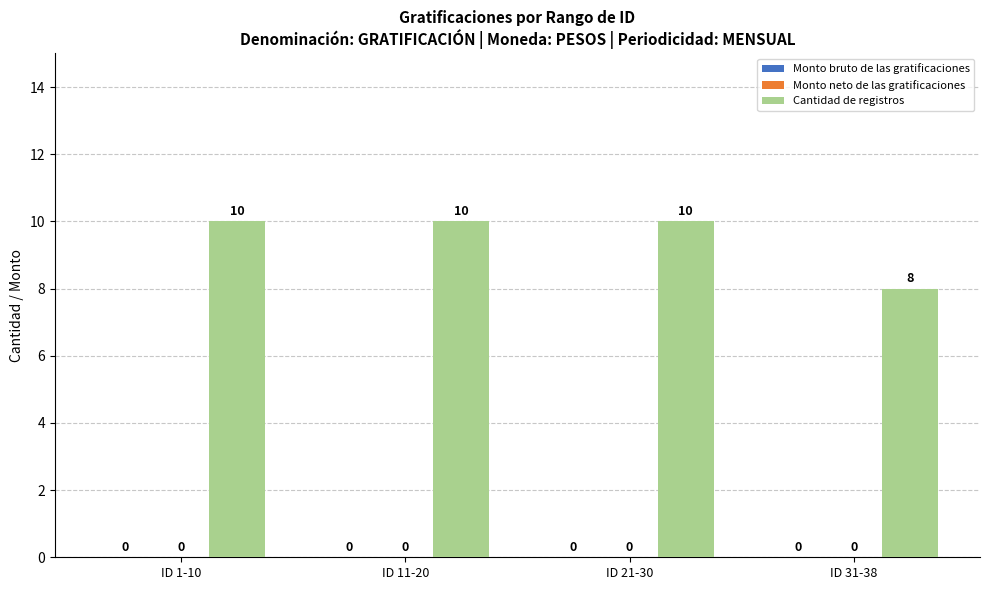

Are the bars horizontal?

No